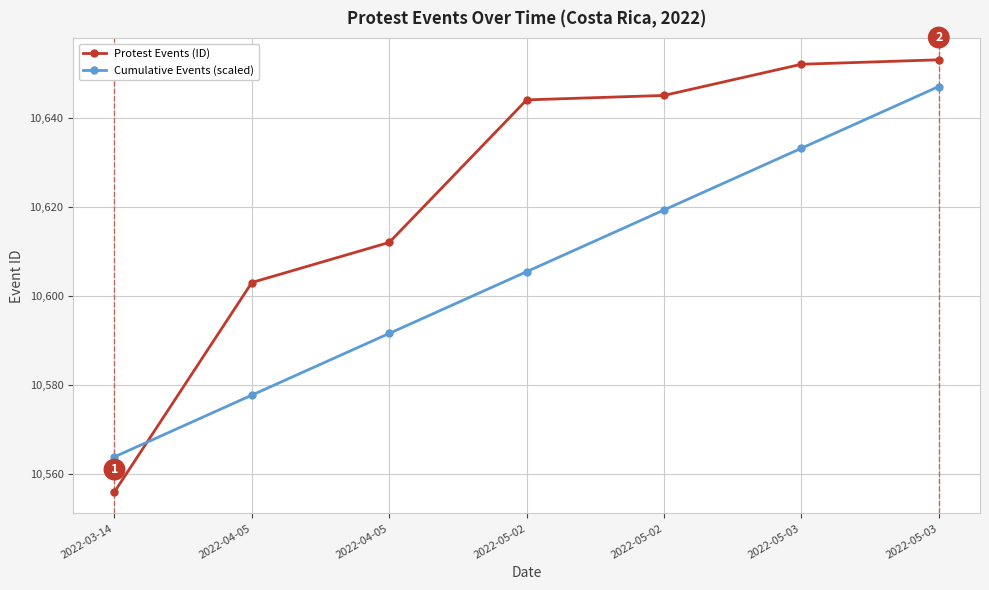

How many lines are shown in the chart?

2